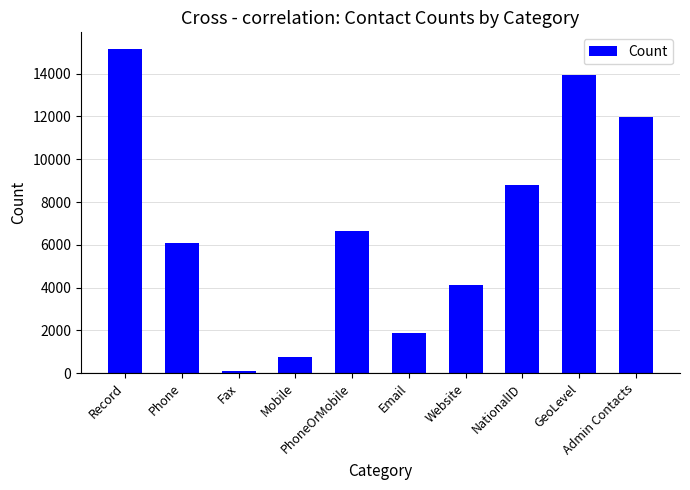

Reading left to right, what are all the values shown in this chart?

15178	6086	83	769	6624	1893	4105	8788	13962	11961